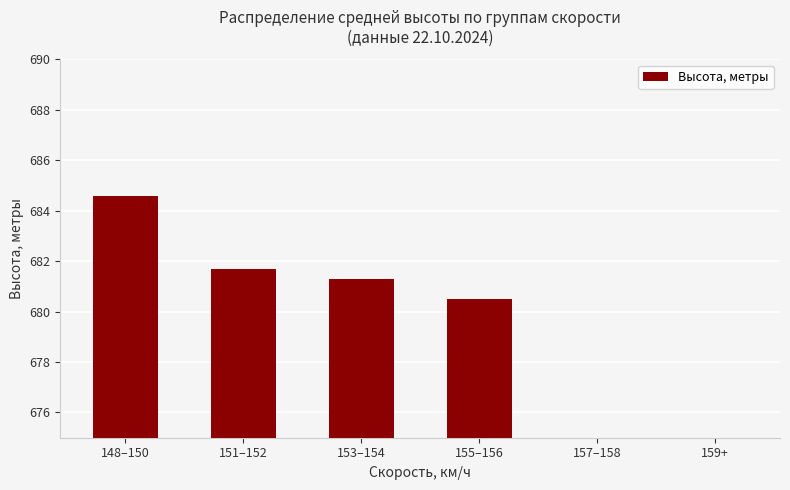

How many data points are above 681?

3